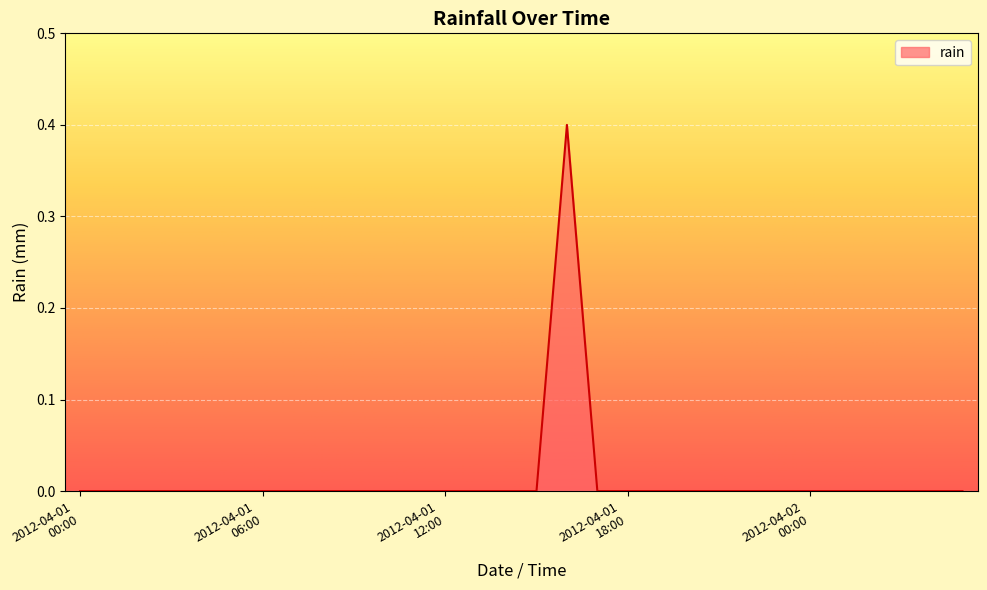

What is the greatest value displayed?

0.4